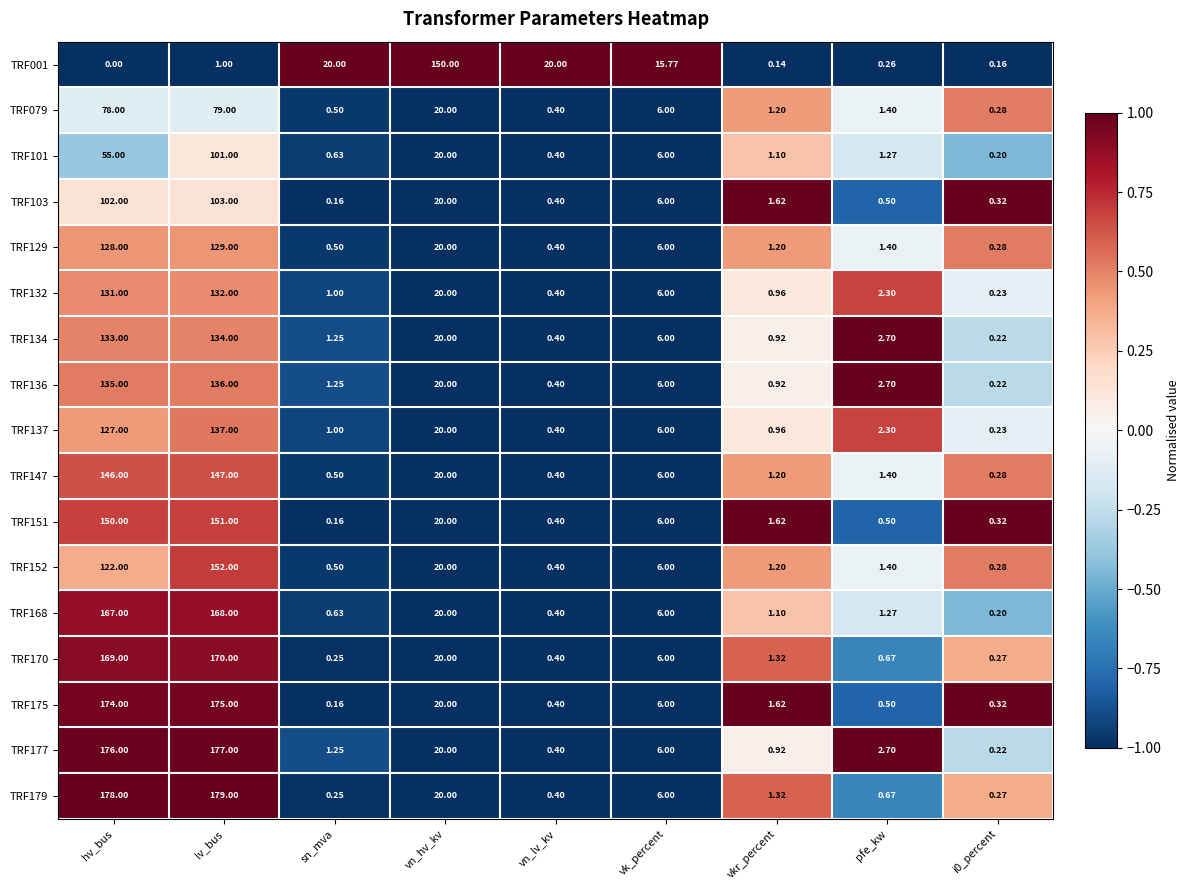

Which category has the highest value across all series?

lv_bus